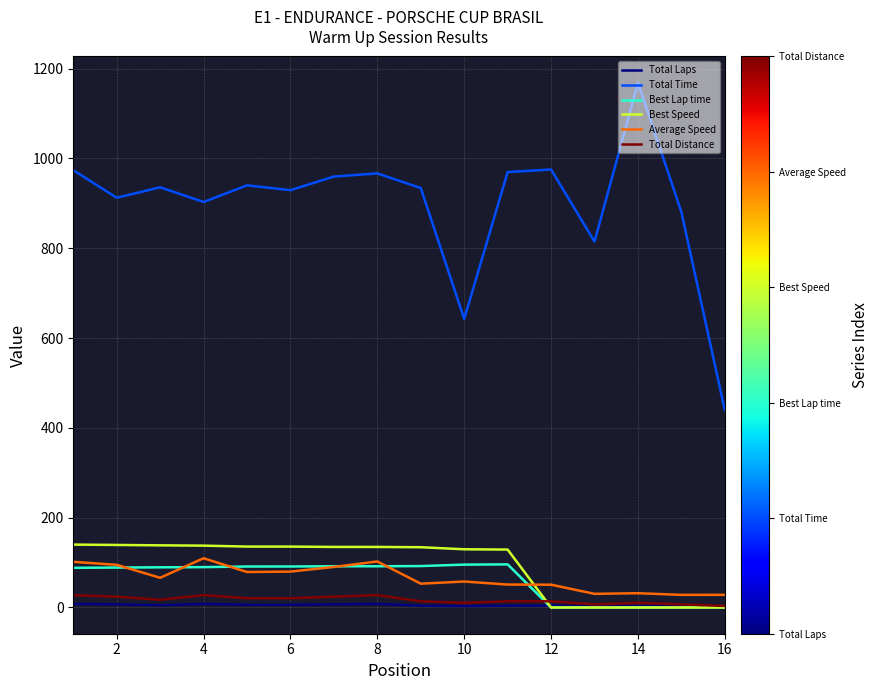

What is the highest value of the Best Speed series?

140.1